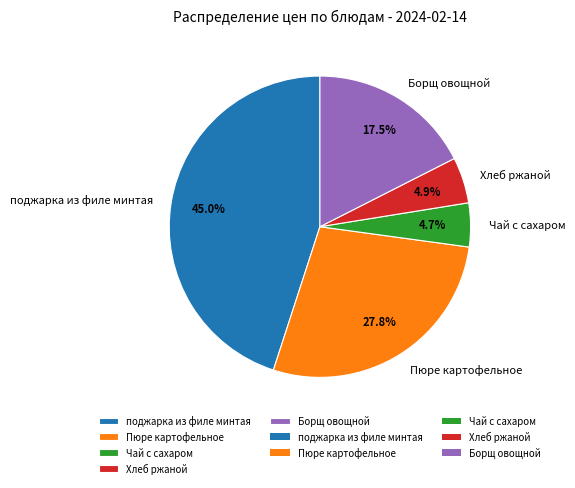

Is Борщ овощной the majority of the pie?

No